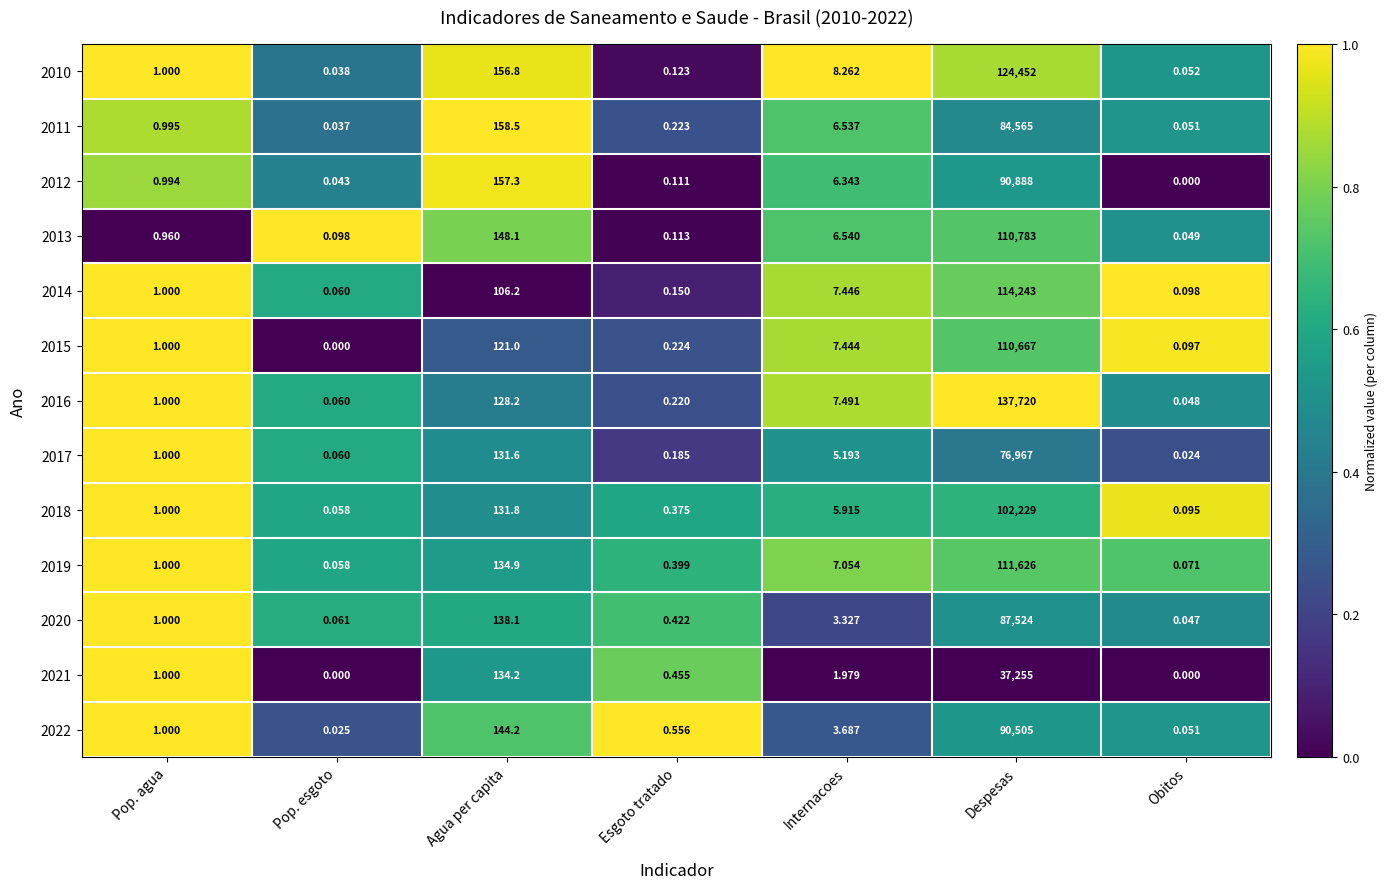

At which label does 2010 reach its minimum?

Pop. esgoto